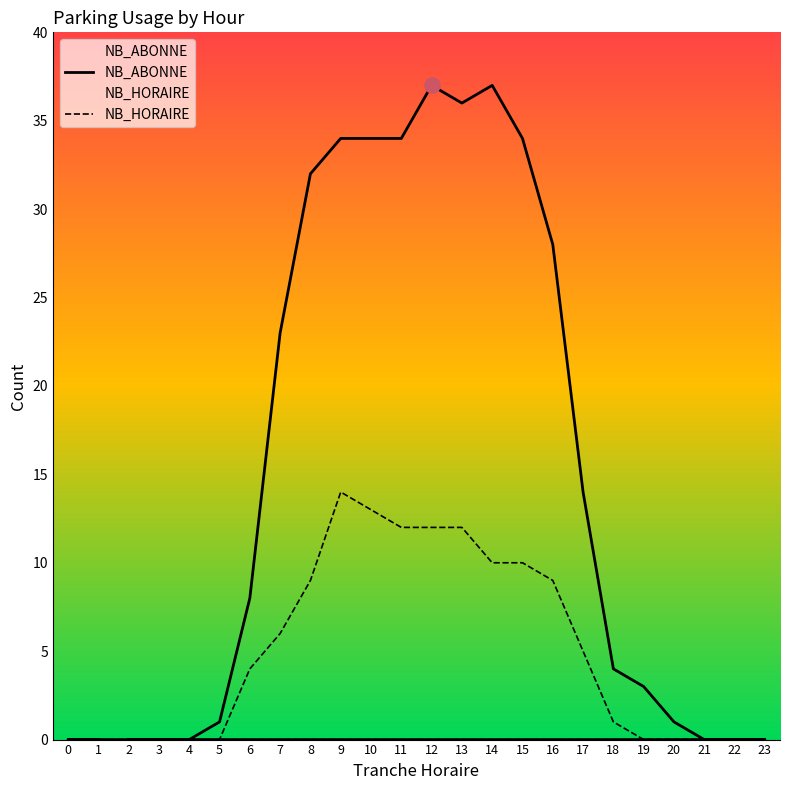

At which category is the sum across all series the highest?

12